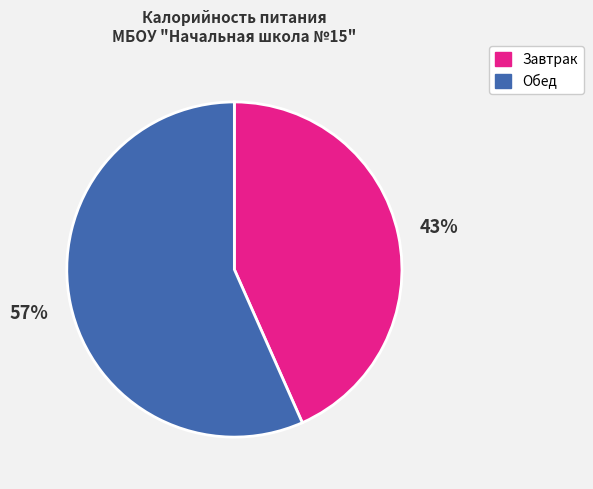

Combined, do Завтрак and Обед account for over 50%?

Yes